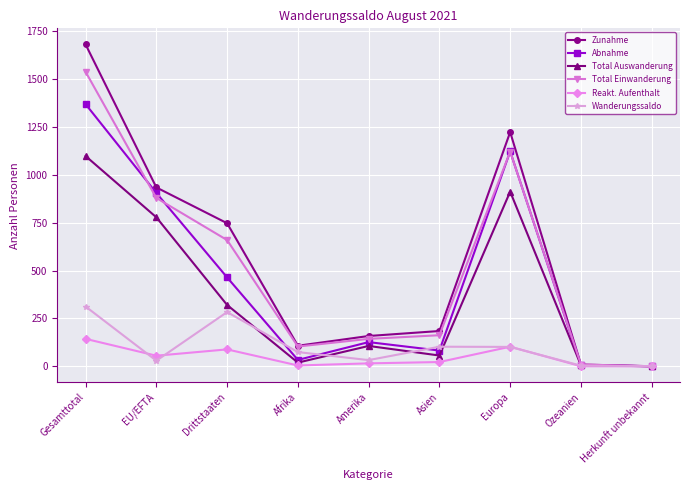

Is it true that Zunahme equals 0 at Herkunft unbekannt?

True